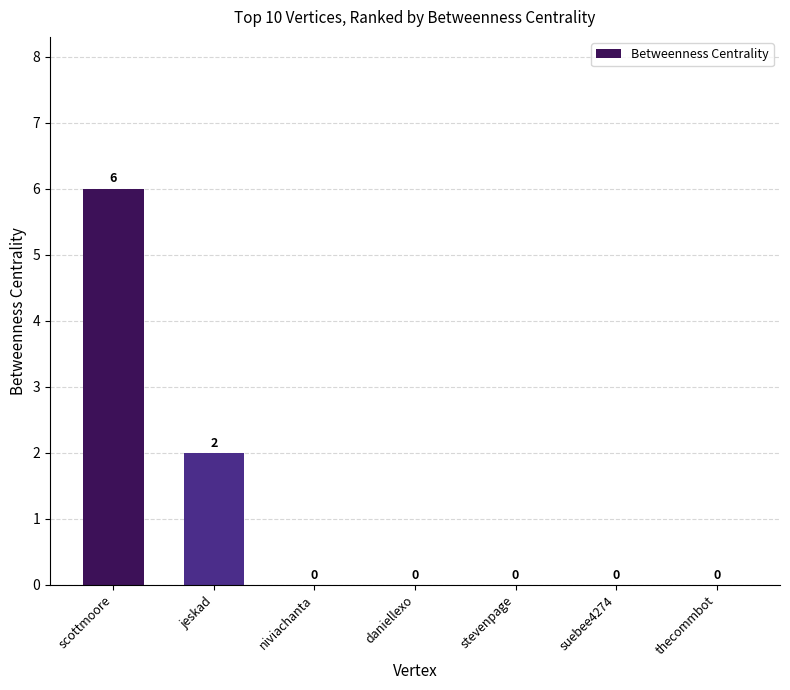

True or false: the data shows 0 at thecommbot.

True